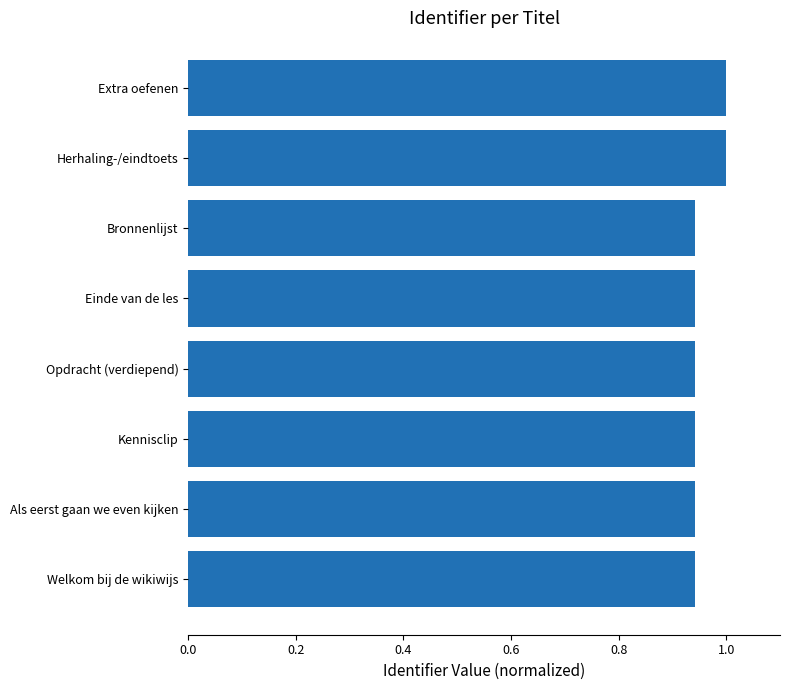

Does the chart contain any negative values?

No